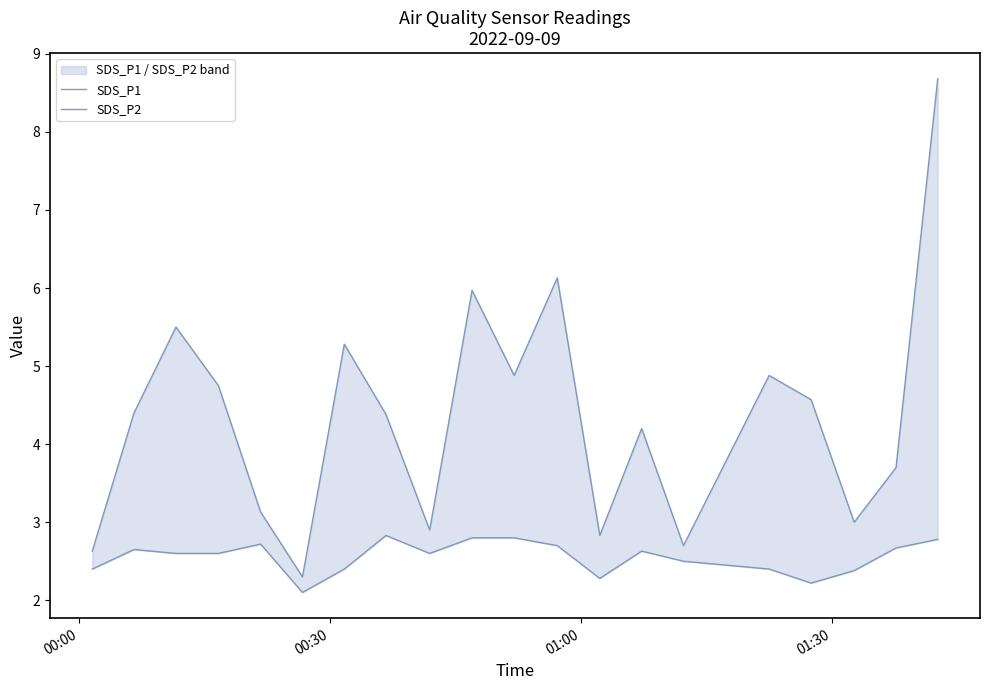

Rank the series by their average value, from highest to lowest.

SDS_P1, SDS_P2